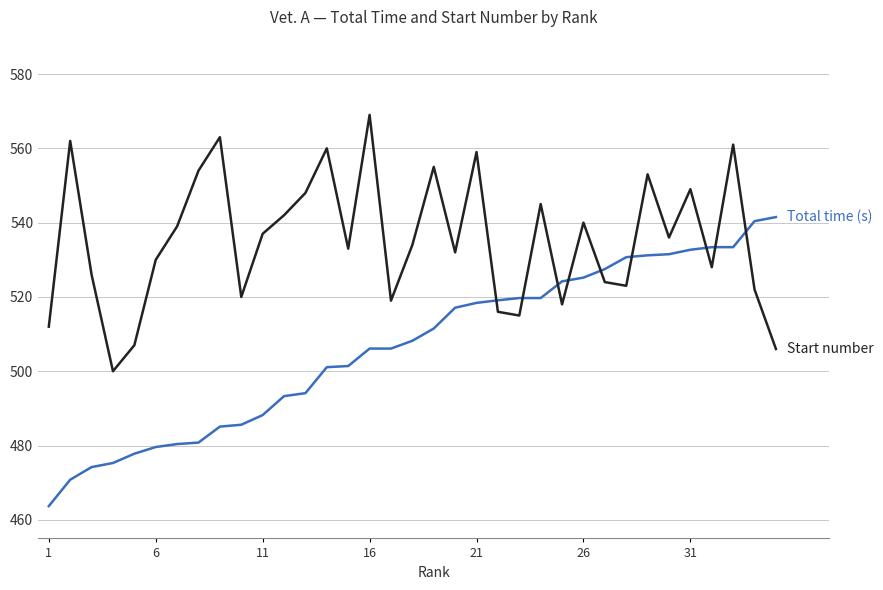

What is the maximum value shown in the chart?

569.0